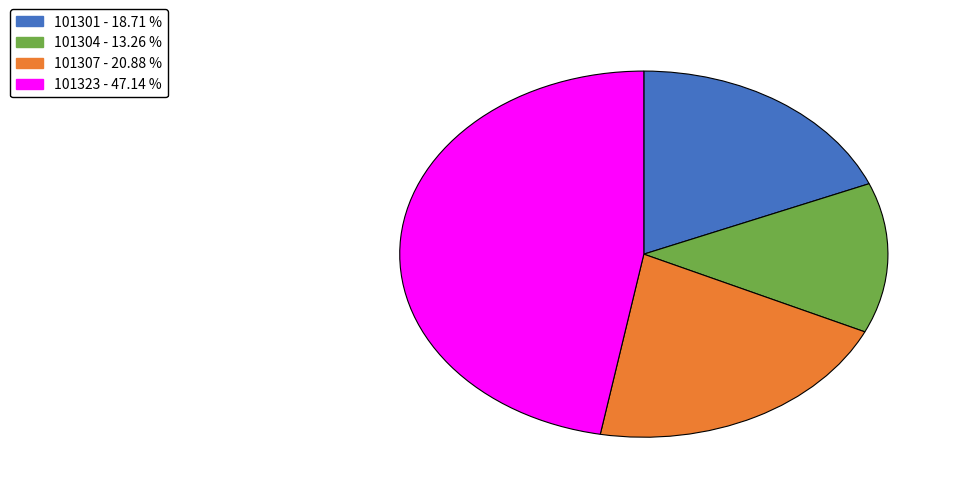

Approximately how many times larger is the value at 101301 - 18.71 % compared to 101304 - 13.26 %?

1.4